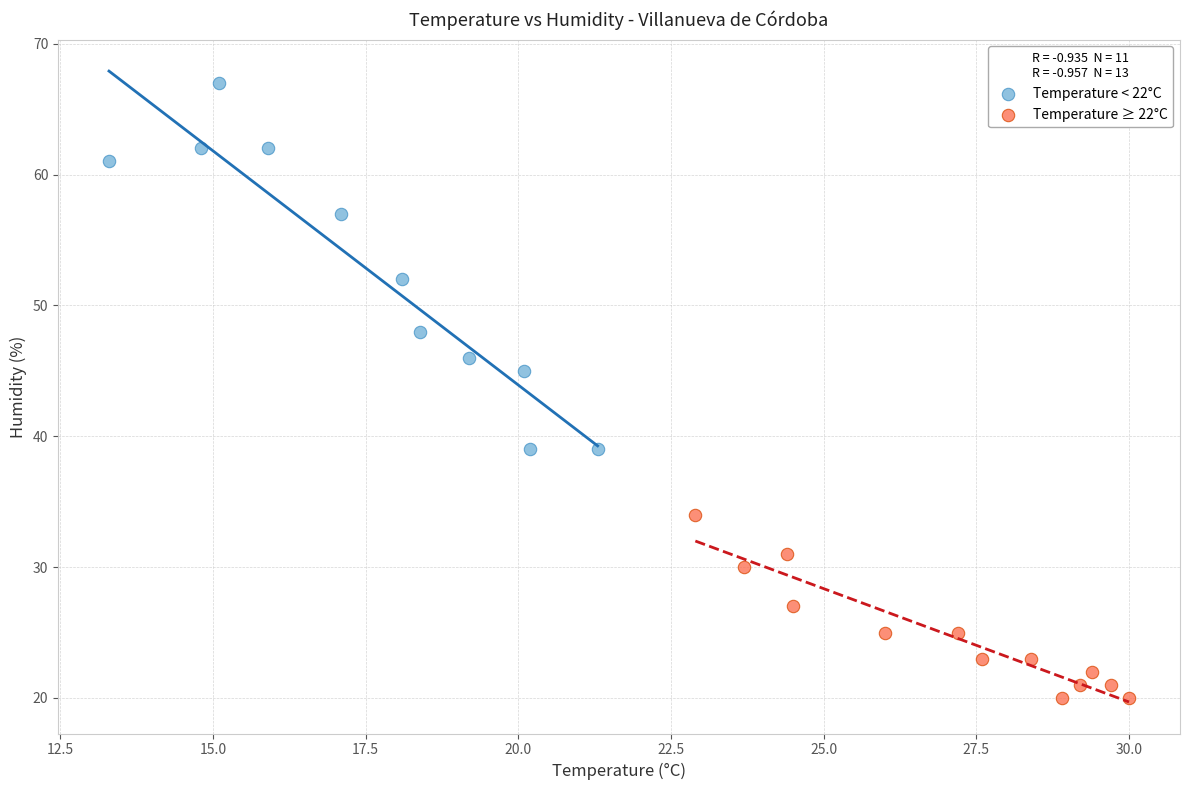

Which series has the widest spread of Y values?

Temperature < 22°C